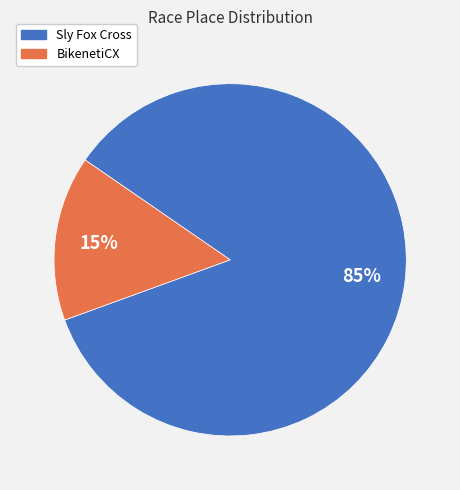

To the nearest percent, what is the difference between the largest and smallest slice percentages?

70%